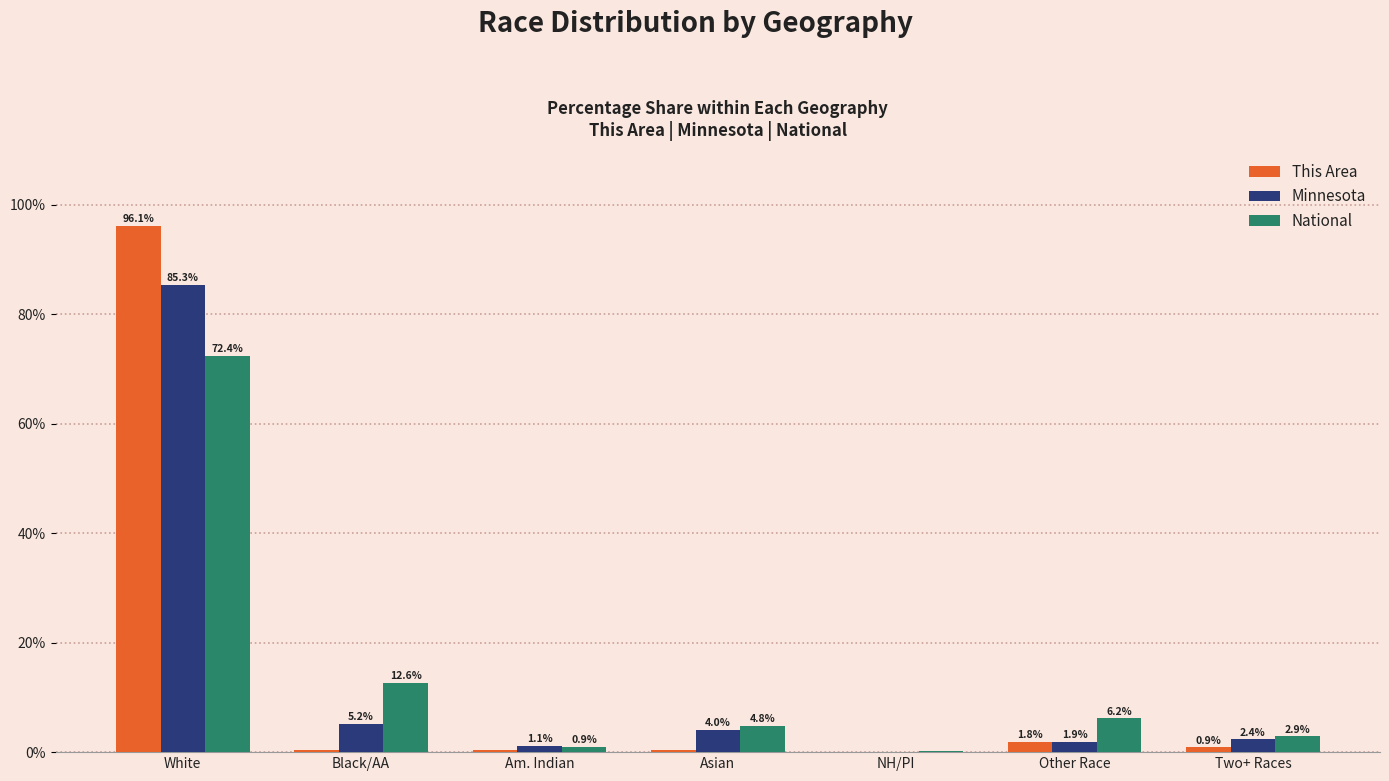

True or false: Minnesota has a value of 2.4 at Two+ Races.

True